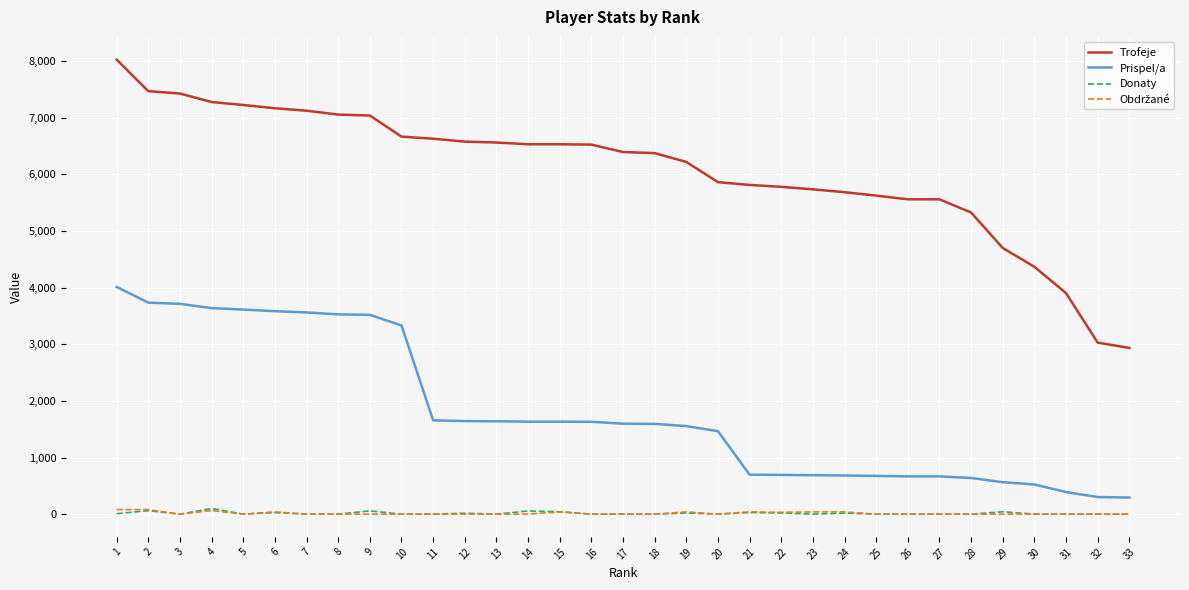

True or false: Prispel/a and Trofeje cross at least once.

False